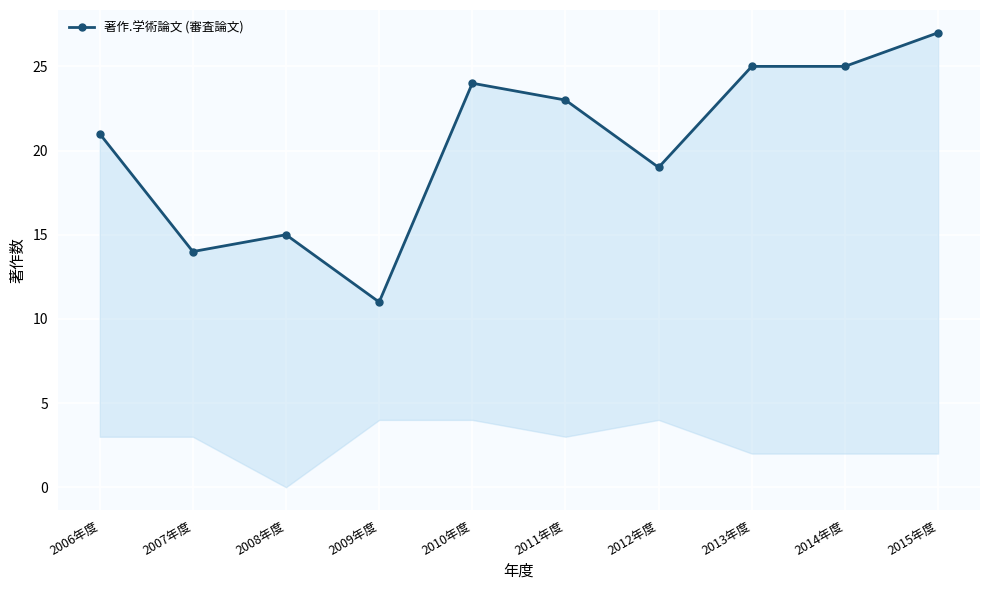

Count the number of values greater than 23.

4